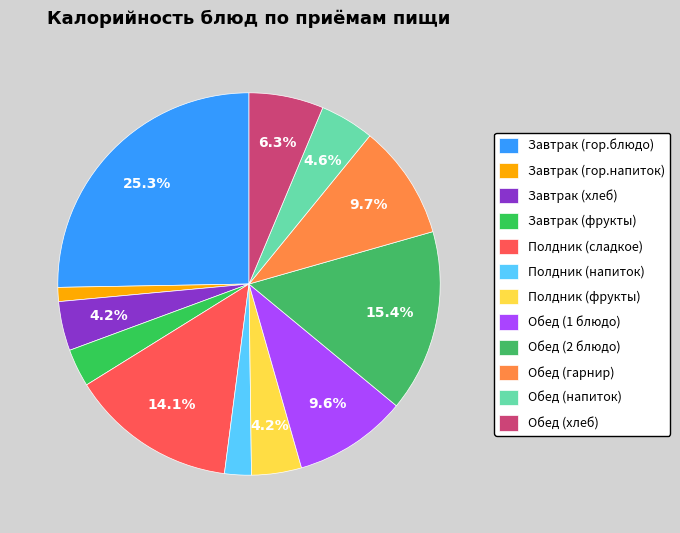

How much of the chart is everything except Обед (1 блюдо)?

90.4%